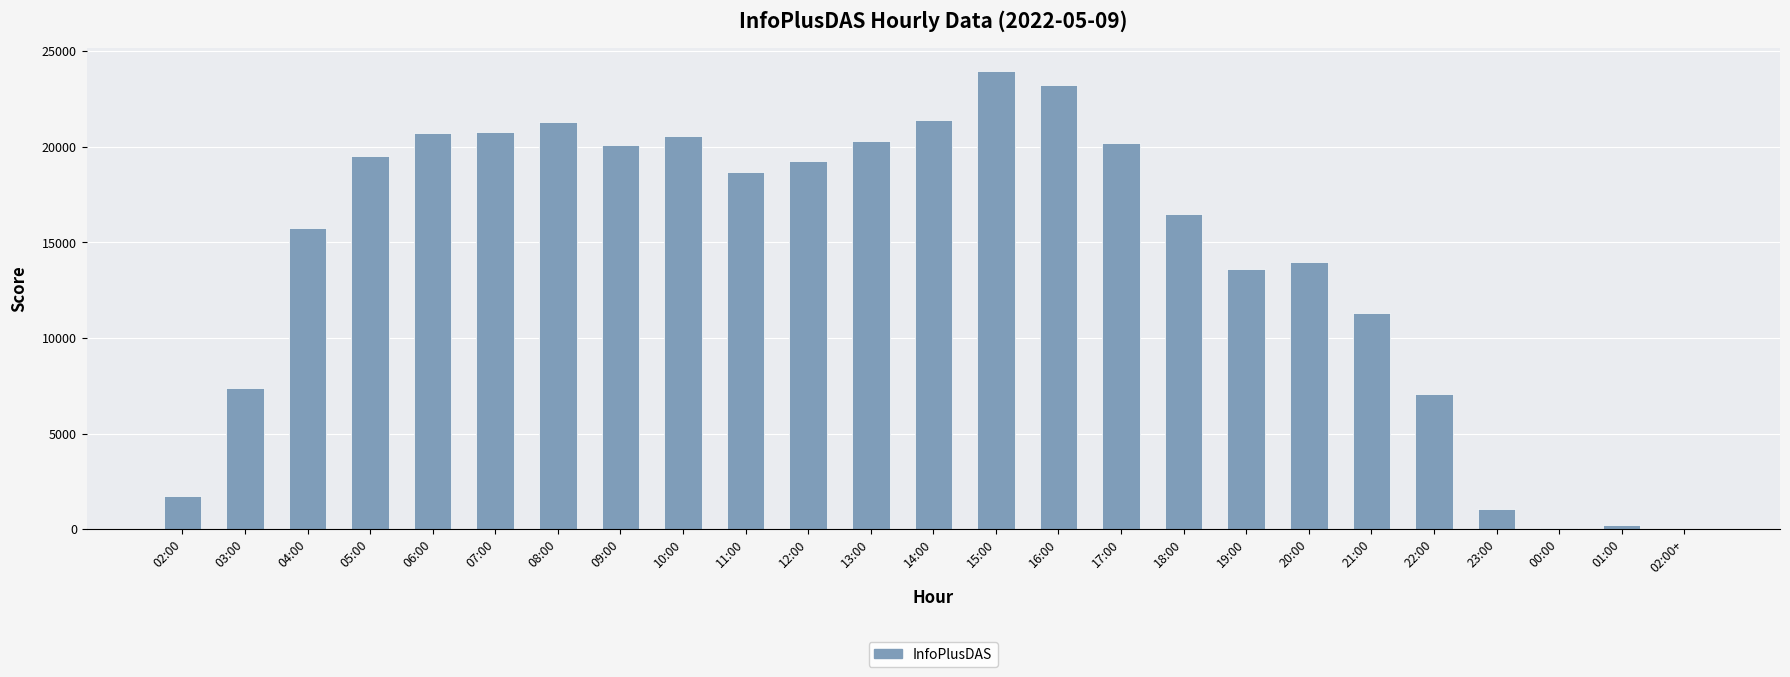

What is the change in value from 20:00 to 22:00?

-6862